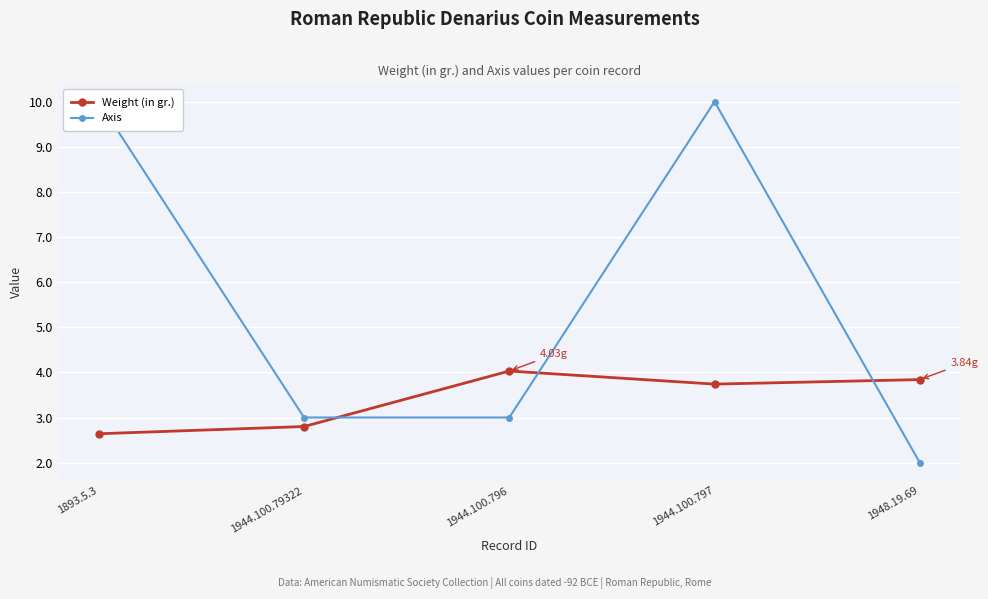

Which has a higher value, 1944.100.797 or 1948.19.69?

1948.19.69